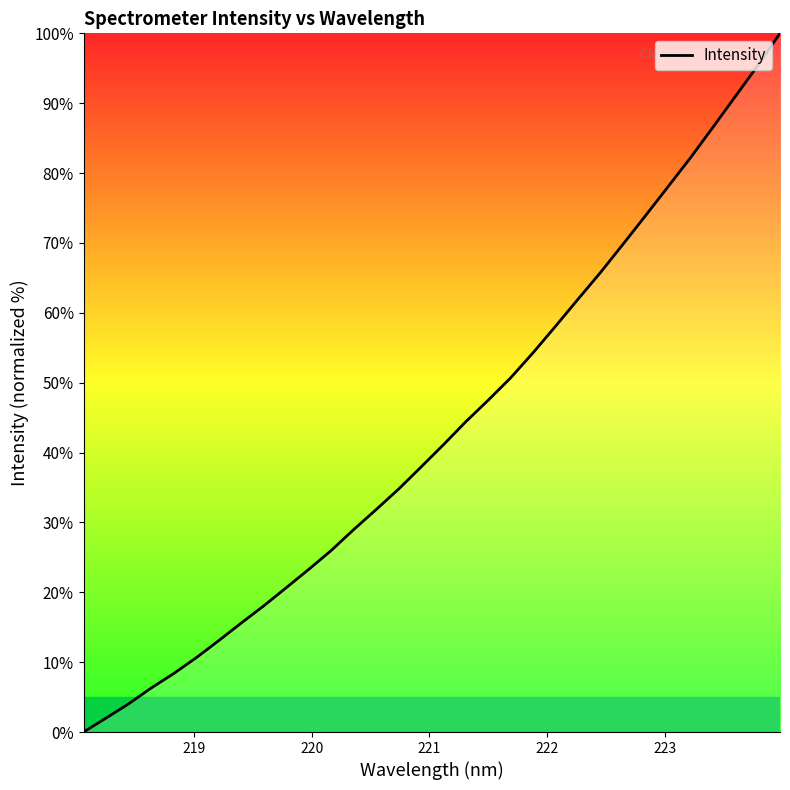

What is the difference between the maximum and minimum values?

100.0